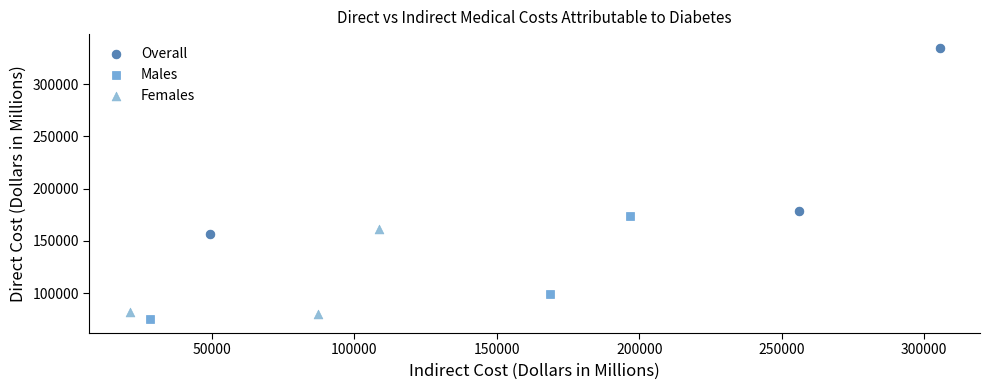

Which series has the largest Y range (max minus min)?

Overall